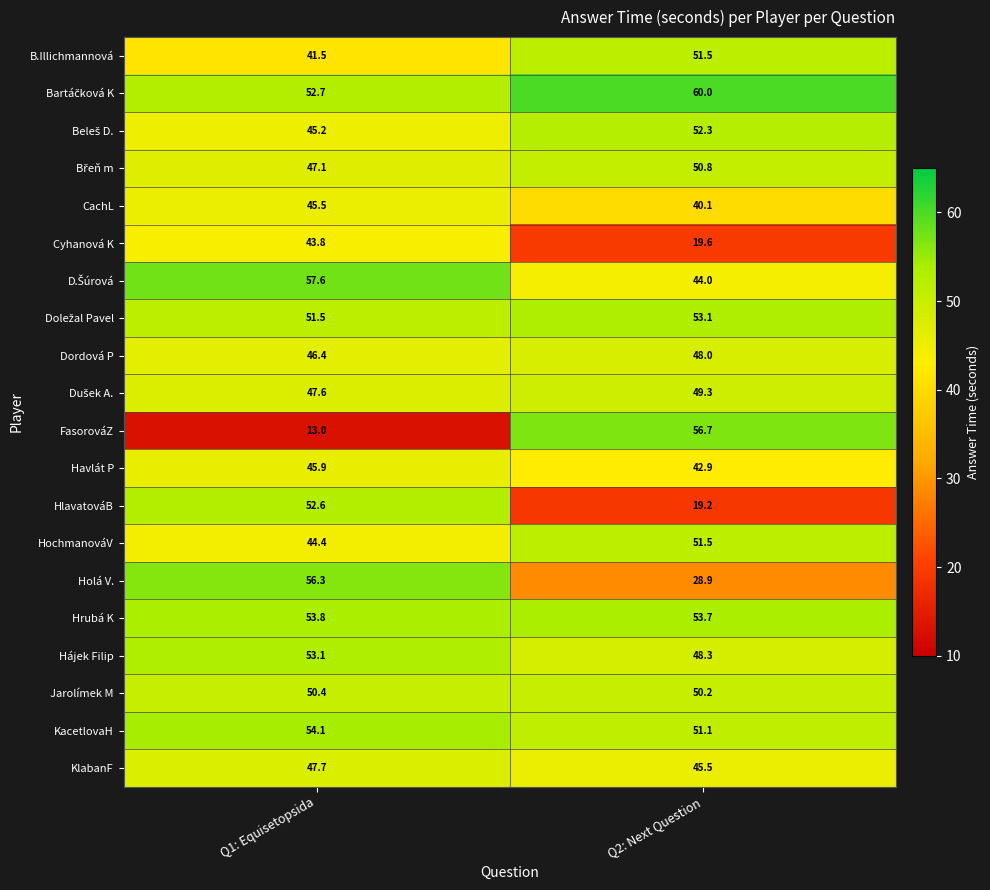

At which label does KlabanF first exceed 47?

Q1: Equisetopsida